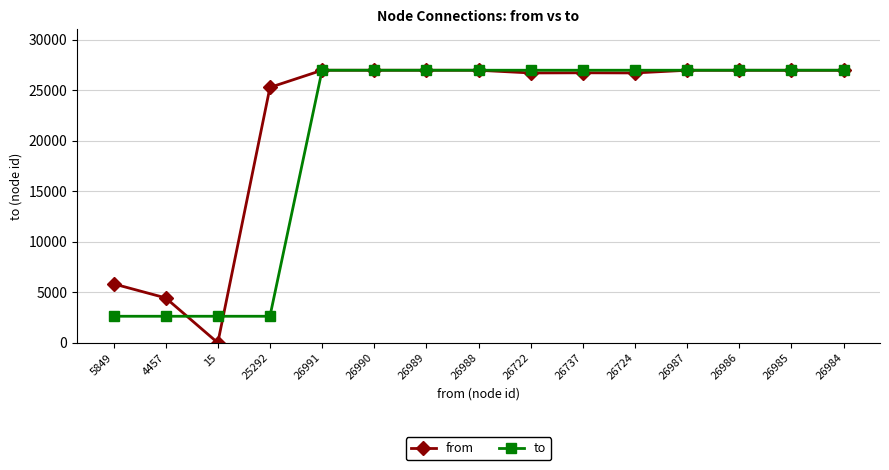

What is the difference between the second highest and second lowest values in the to series?

24351